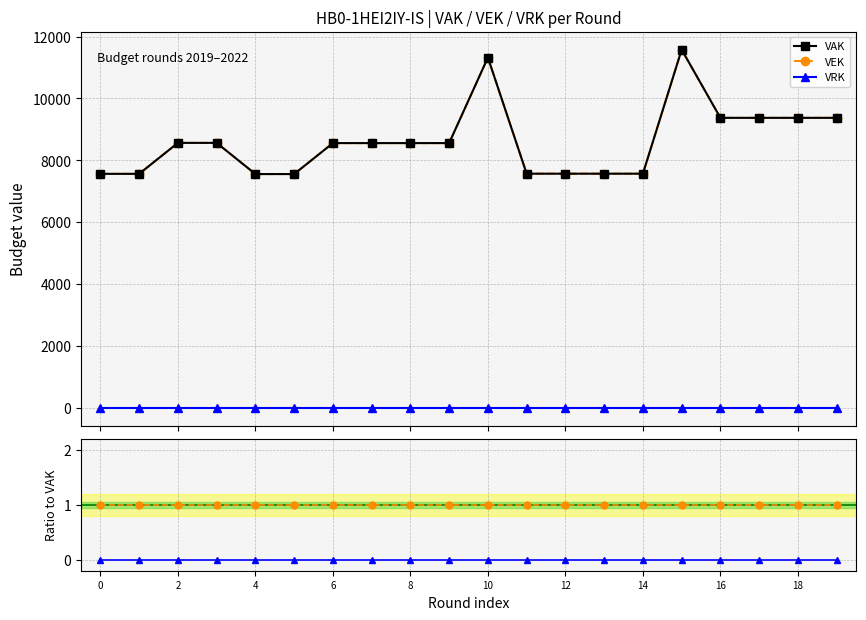

Rank the series by their maximum value, from lowest to highest.

VRK, VRK/VAK, VEK/VAK, VAK, VEK